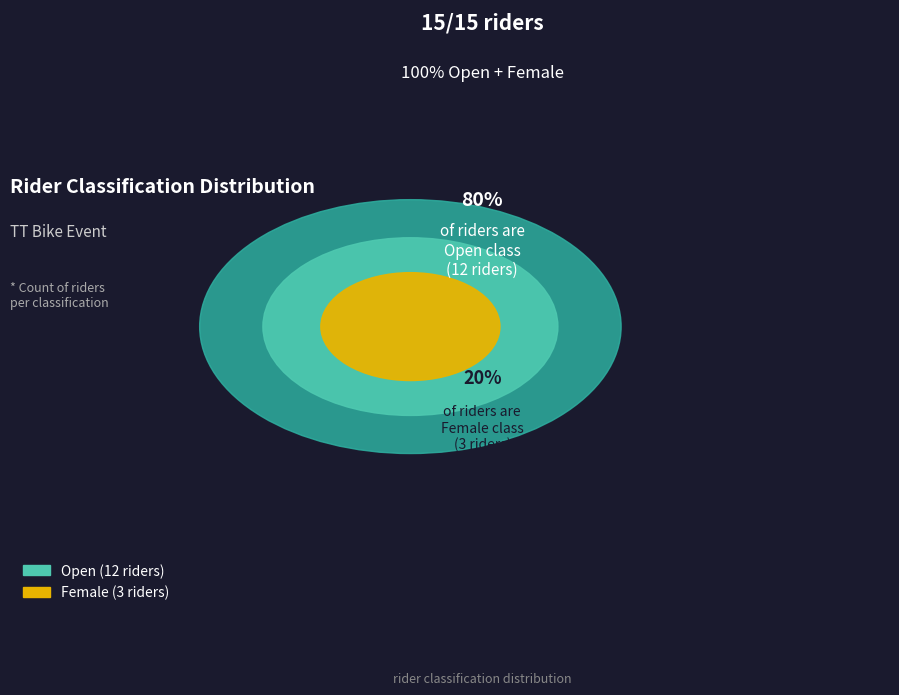

To the nearest percent, what is the difference between the Female and Open slice percentages?

60%